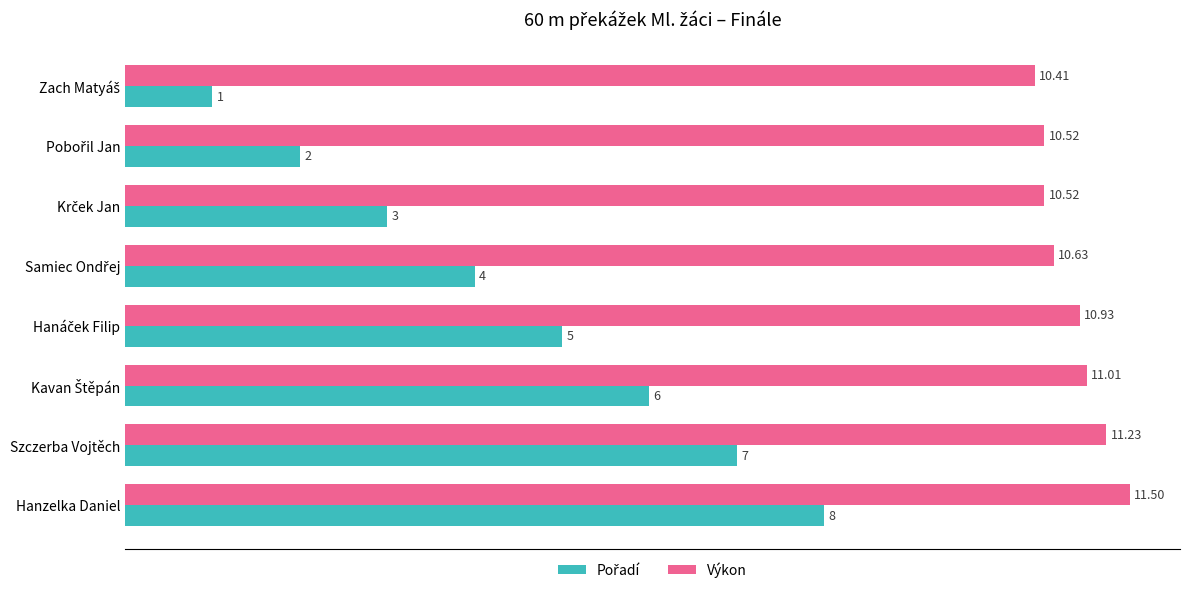

What is the difference between the maximum and second lowest values in the Výkon series?

1.0